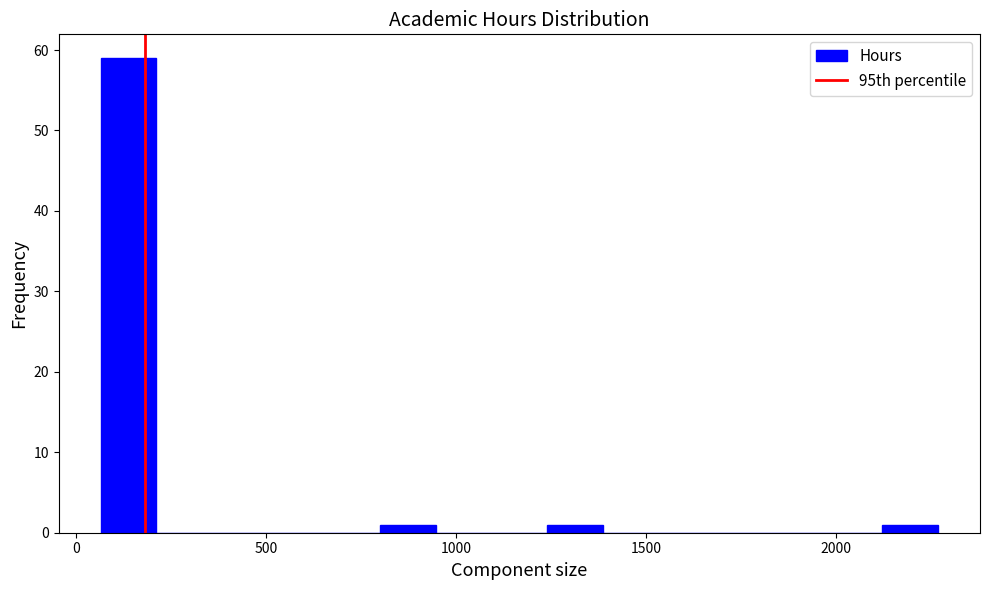

Read against the x-axis, roughly where is the centre of the tallest bar?

150